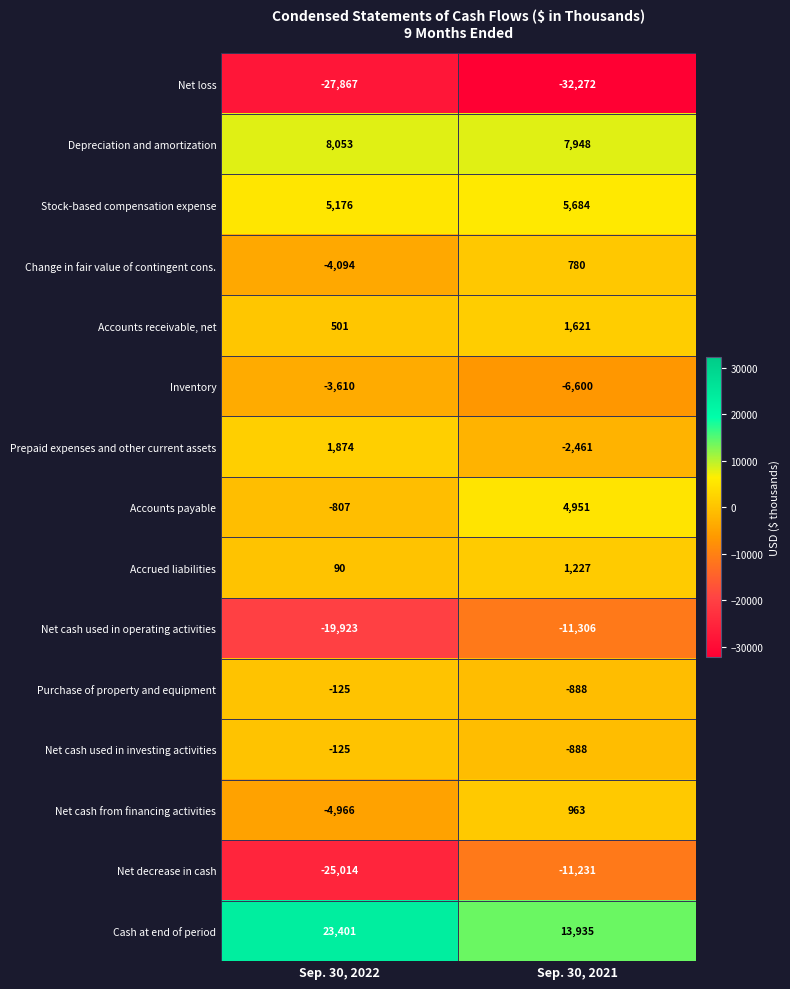

At which category is the sum across all series the highest?

Sep. 30, 2021